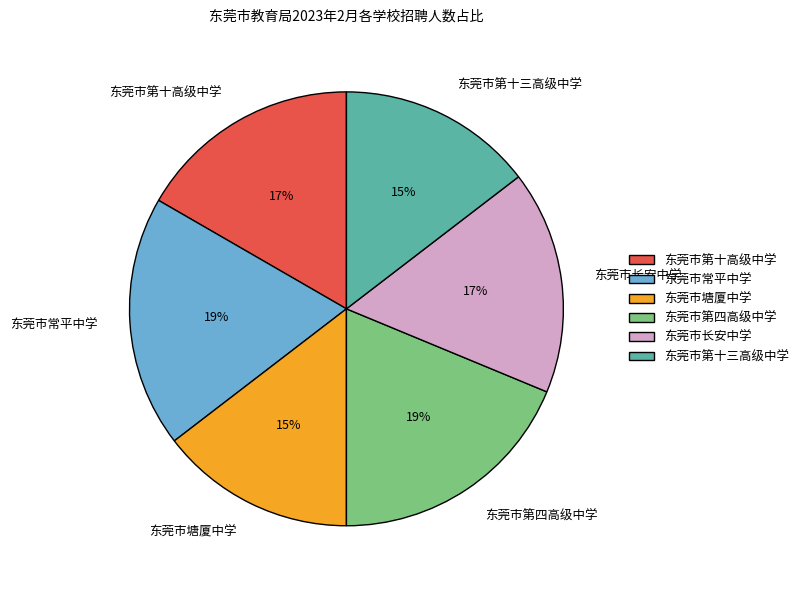

How many slices are in this pie chart?

6